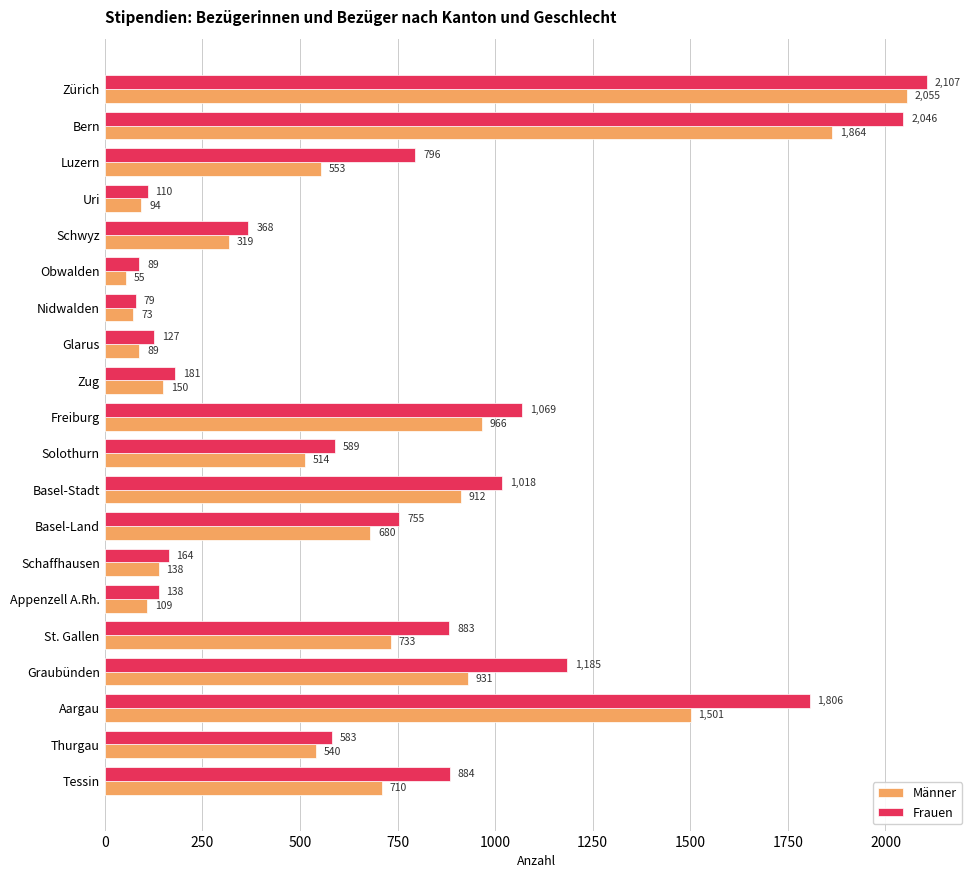

Which series has the widest spread of values?

Frauen